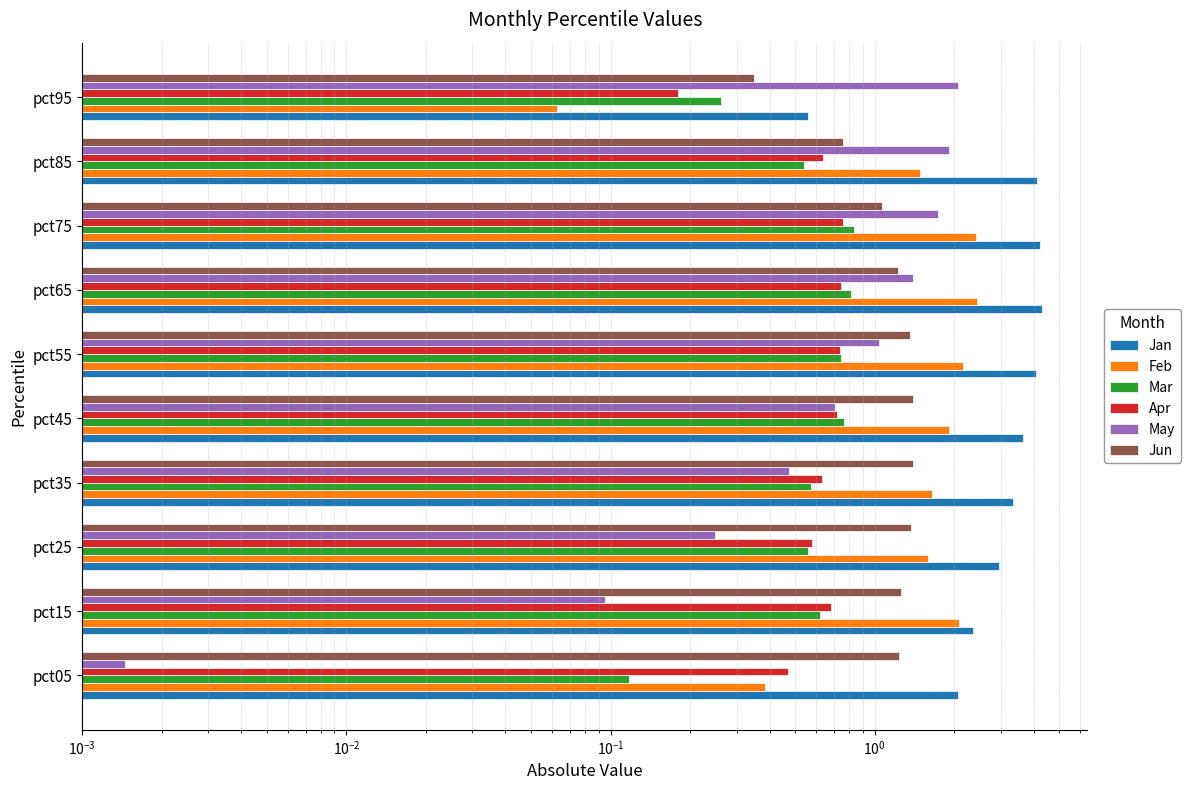

At how many categories does at least one series exceed 1?

10